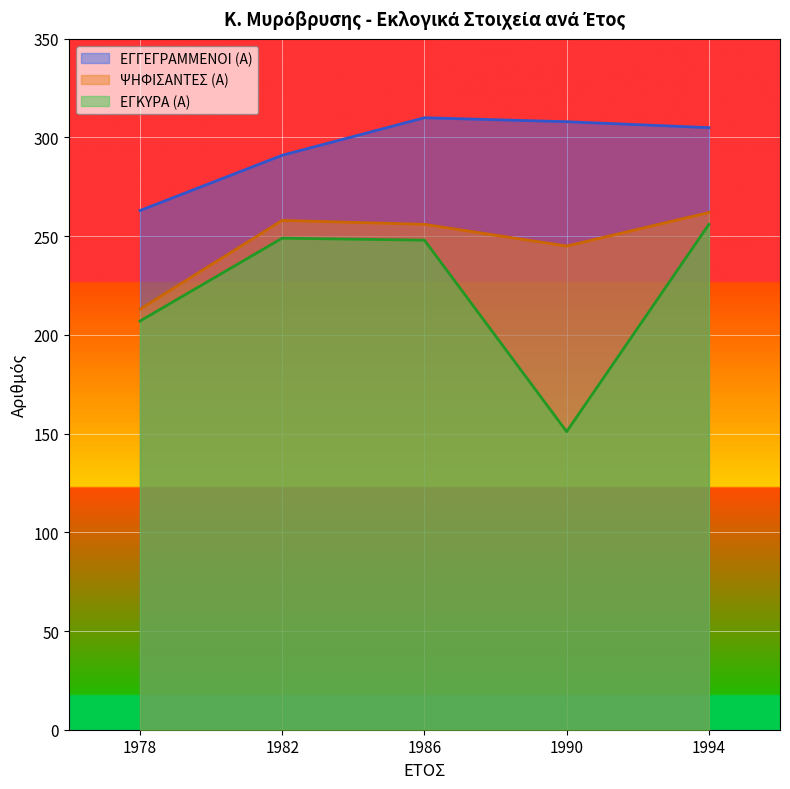

Between 1990 and 1994, which series saw the biggest shift?

ΕΓΚΥΡΑ (Α)